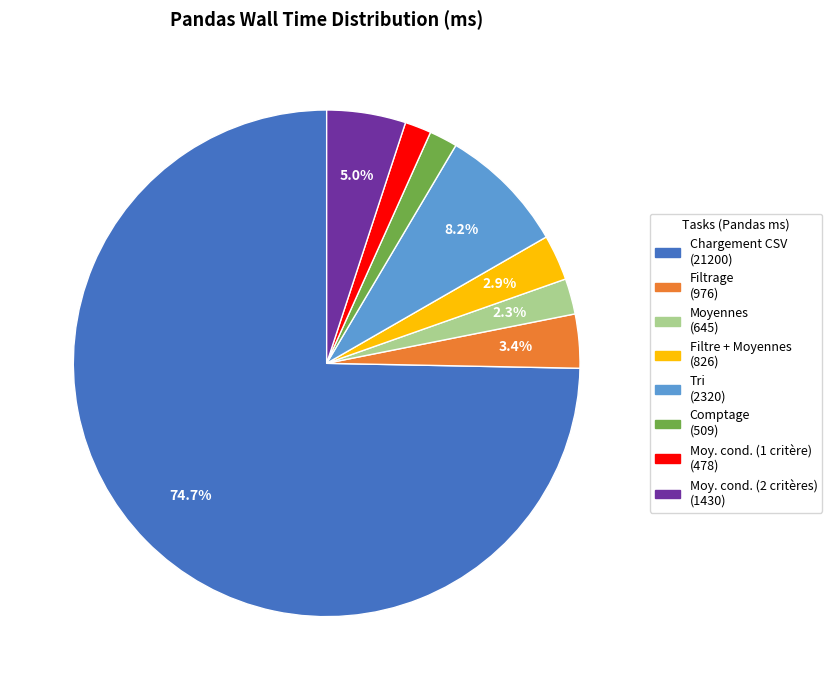

Between Moy. cond. (2 critères) (1430) and Filtrage (976), which is larger?

Moy. cond. (2 critères) (1430)